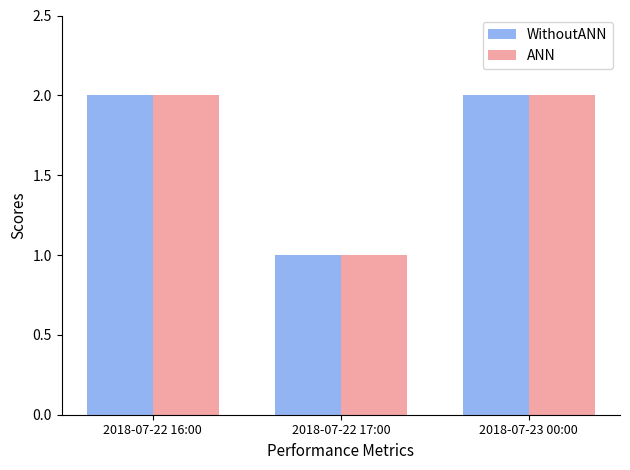

True or false: ANN has a value of 2 at 2018-07-22 17:00.

False